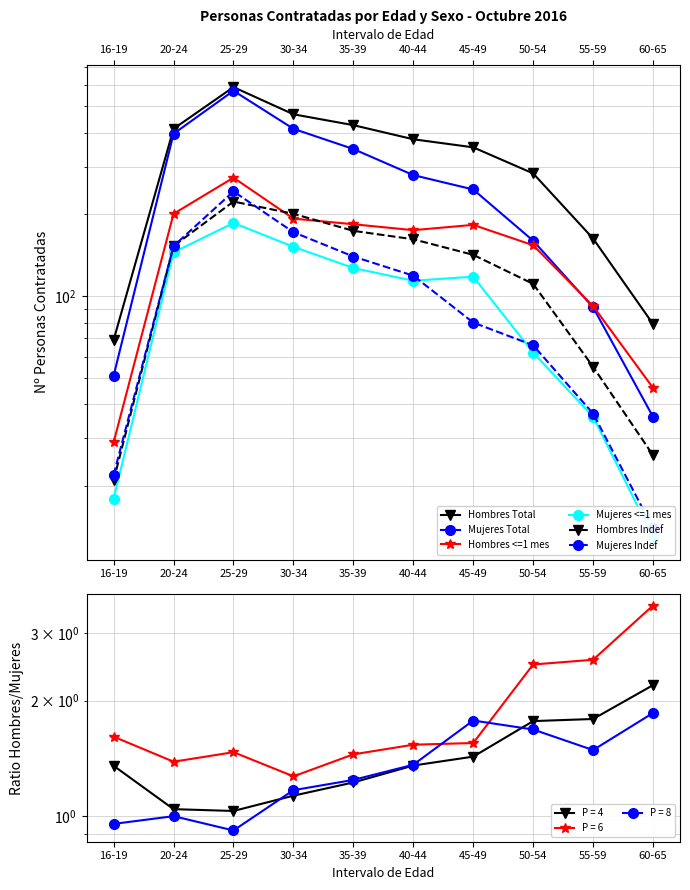

What is the greatest value displayed?

588